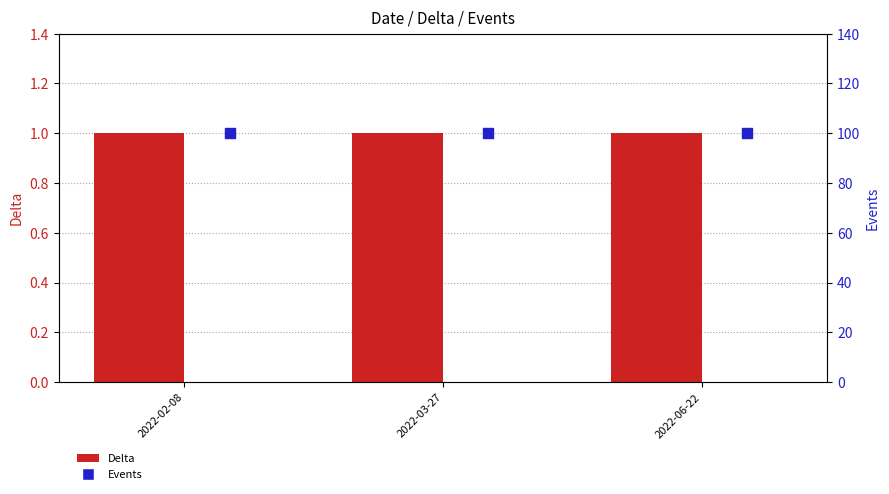

At how many categories does at least one series exceed 26?

3